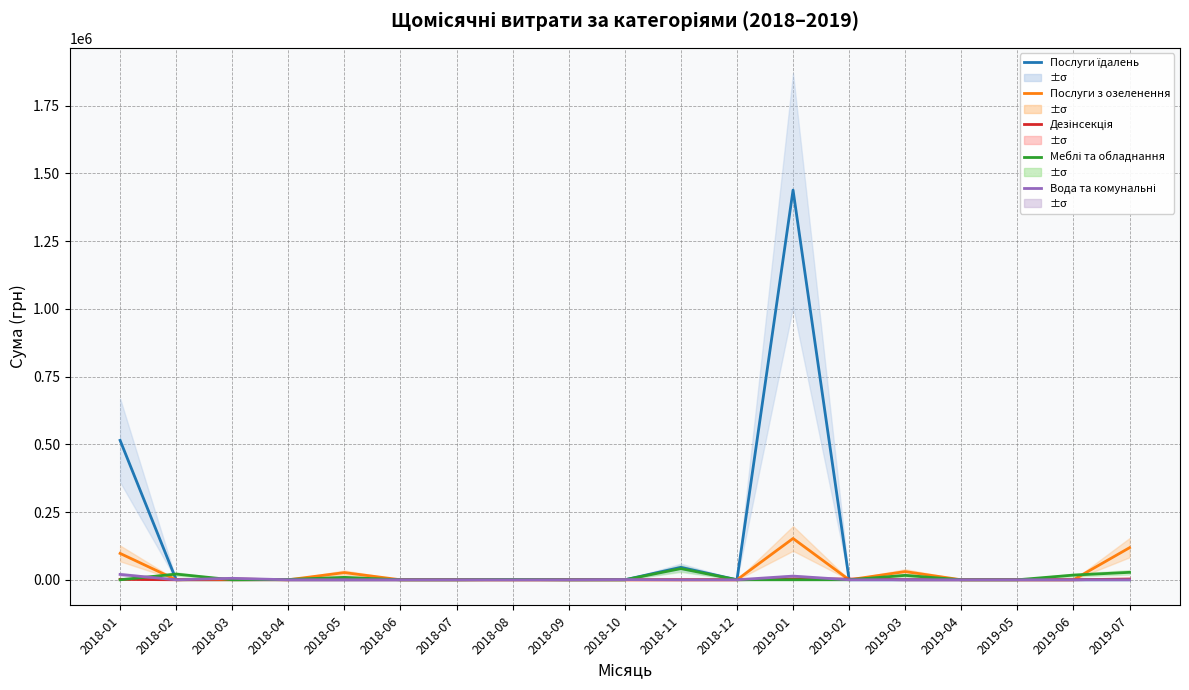

Reading right to left, what are all the values shown in this chart?

Послуги їдалень: 0.0	0.0	0.0	0.0	0.0	0.0	1438708.4	0.0	45904.4	0.0	0.0	0.0	0.0	0.0	0.0	0.0	0.0	0.0	514774.8
Послуги з озеленення: 118382.4	0.0	0.0	0.0	30256.2	0.0	152550.8	0.0	0.0	0.0	0.0	0.0	0.0	0.0	26526.2	0.0	0.0	0.0	97327.0
Дезінсекція: 2807.0	0.0	0.0	0.0	0.0	2720.0	2939.9	0.0	0.0	0.0	0.0	0.0	0.0	0.0	0.0	0.0	2882.0	0.0	1540.6
Меблі та обладнання: 27500.0	17300.0	0.0	0.0	16276.9	0.0	0.0	0.0	41250.0	0.0	0.0	1272.0	0.0	0.0	8940.0	1162.7	0.0	21000.0	0.0
Вода та комунальні: 0.0	0.0	0.0	0.0	0.0	0.0	13547.0	0.0	0.0	730.5	0.0	0.0	0.0	0.0	0.0	0.0	5452.8	0.0	19723.8